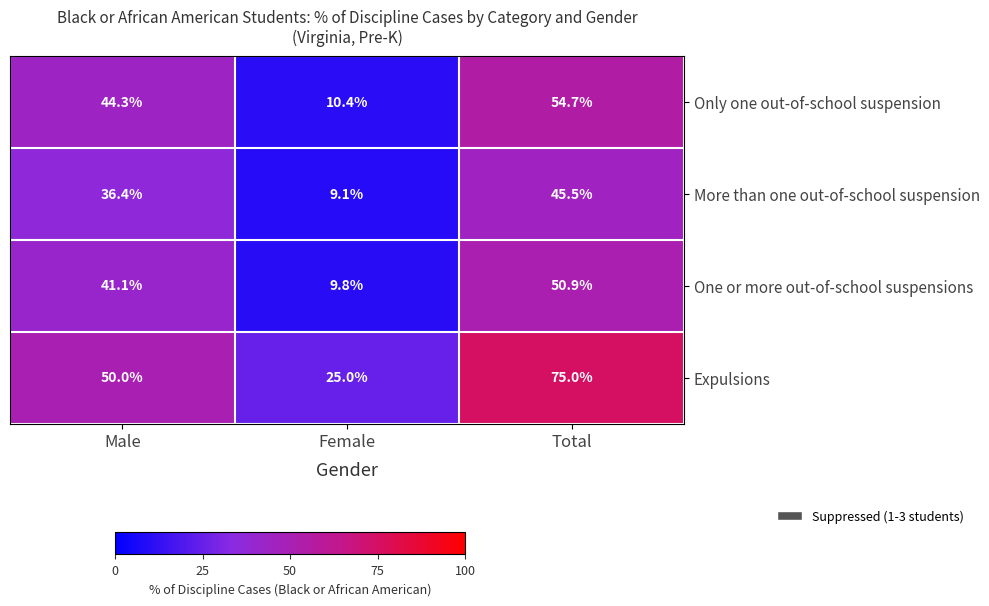

What is the difference between the Expulsions values at Male and Female?

25.0